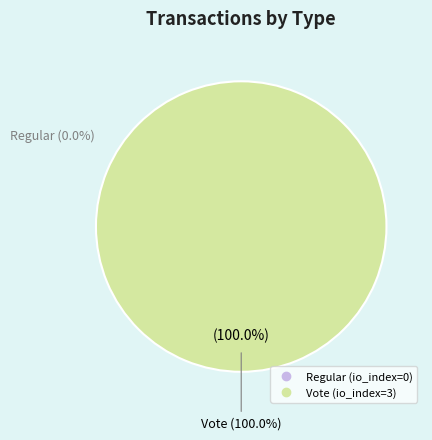

Which has a higher value, Regular or Vote?

Vote